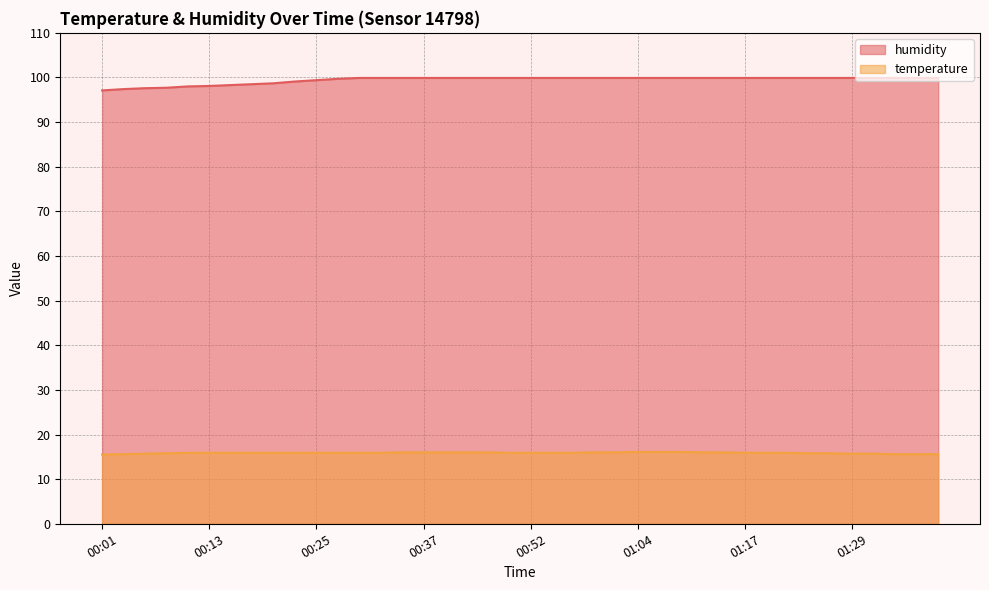

At how many categories does at least one series exceed 65?

40